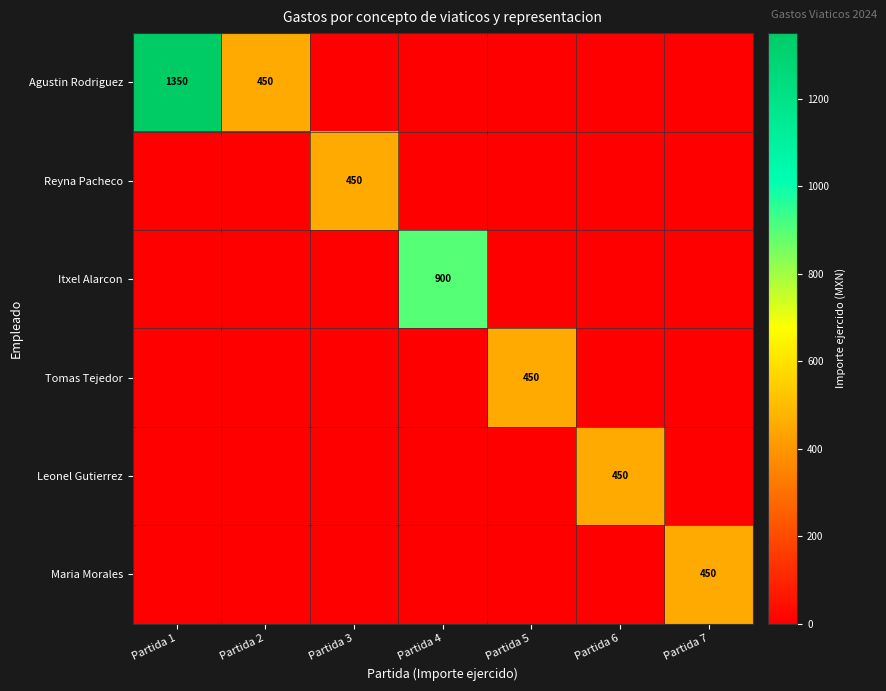

The value of Agustin Rodriguez at Partida 1 is 2291. True or false?

False